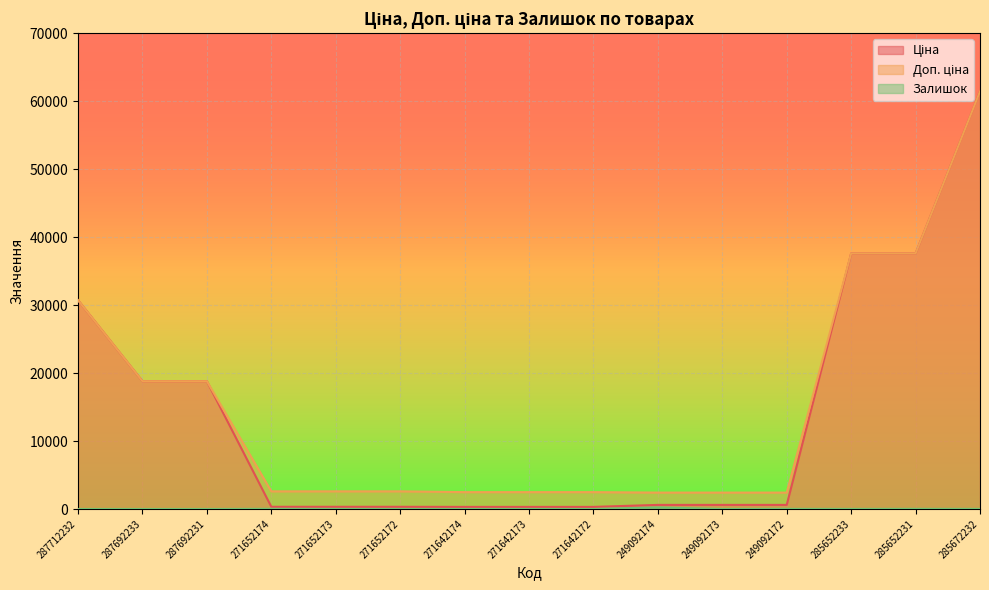

What is the sum of the Доп. ціна values at 285652233 and 271642172?

40076.0